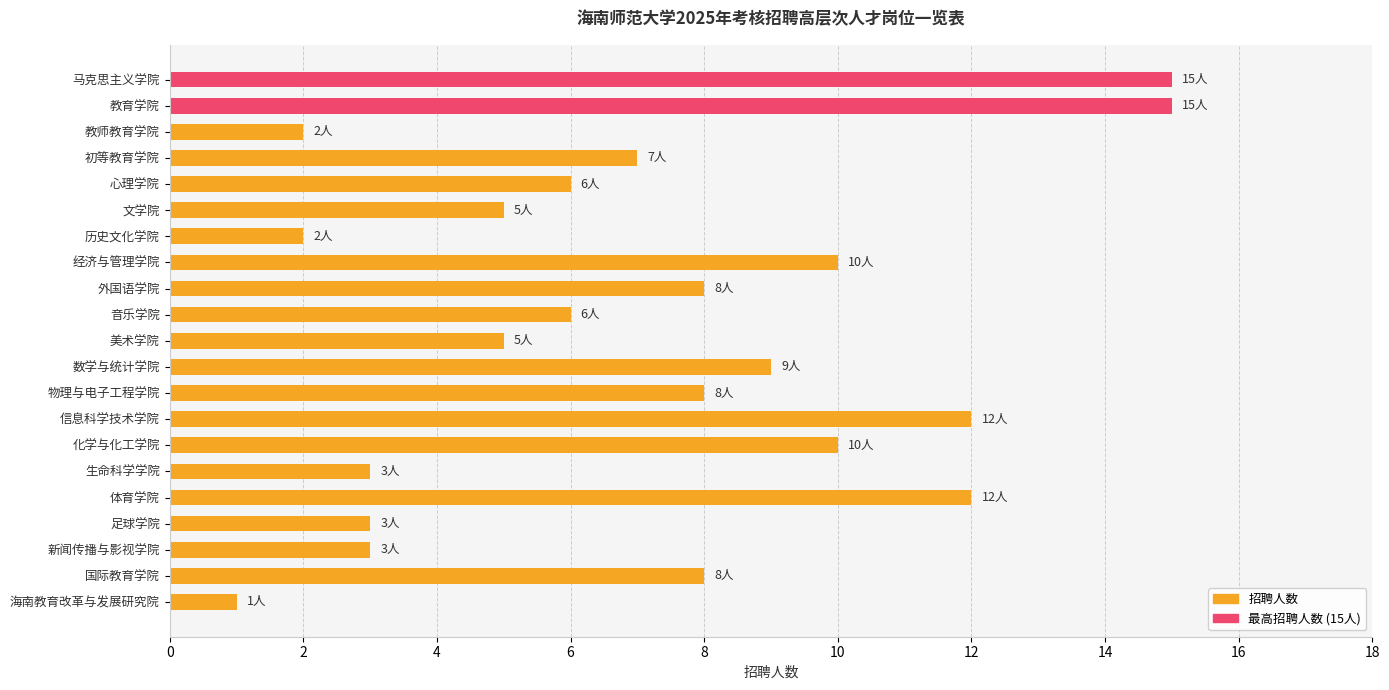

The chart shows a value of 3 at 生命科学学院. True or false?

True